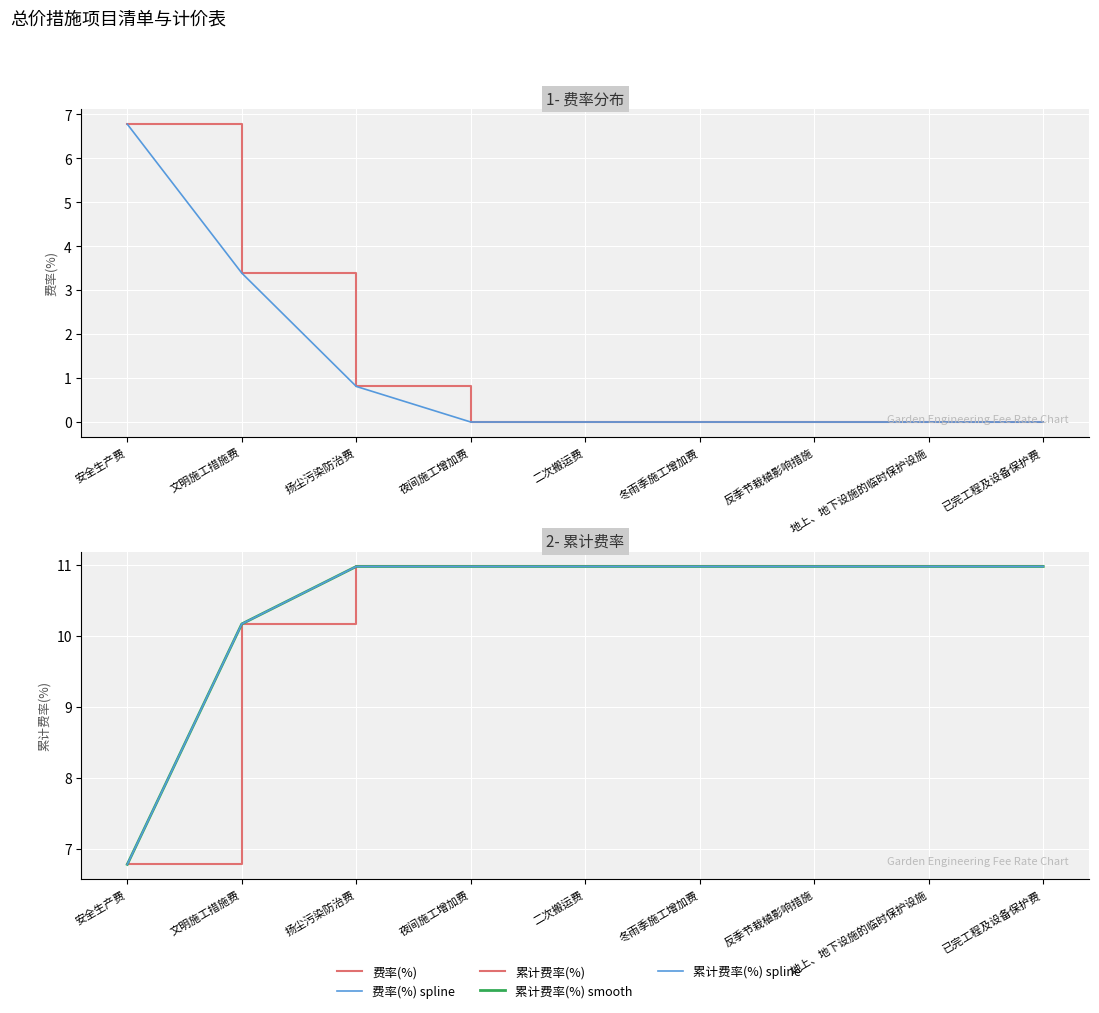

What is the value of the 累计费率(%) smooth point at the 4th from the left?

11.0